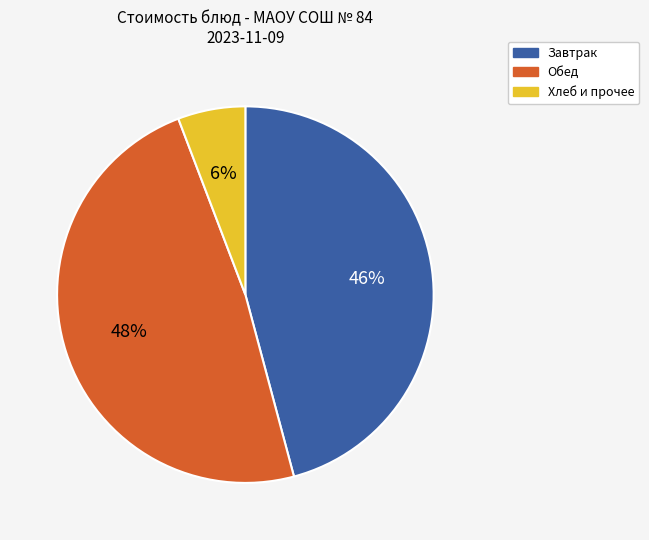

The Обед slice represents 42% of the pie. True or false?

False